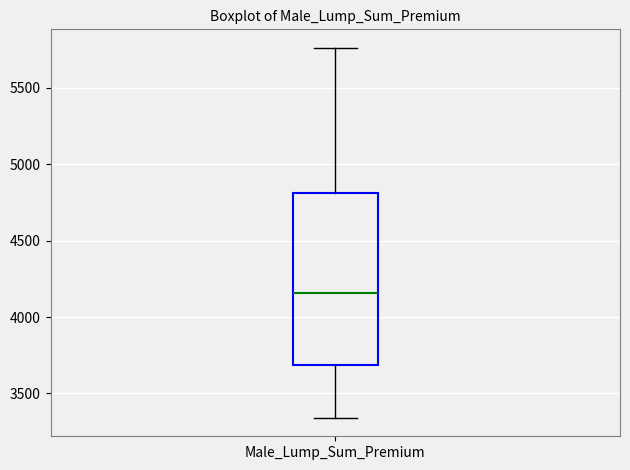

Where does the lower whisker of the box for Male_Lump_Sum_Premium end on the y-axis? The values are not printed on the chart, so give them approximately, as read against the axis.

3350